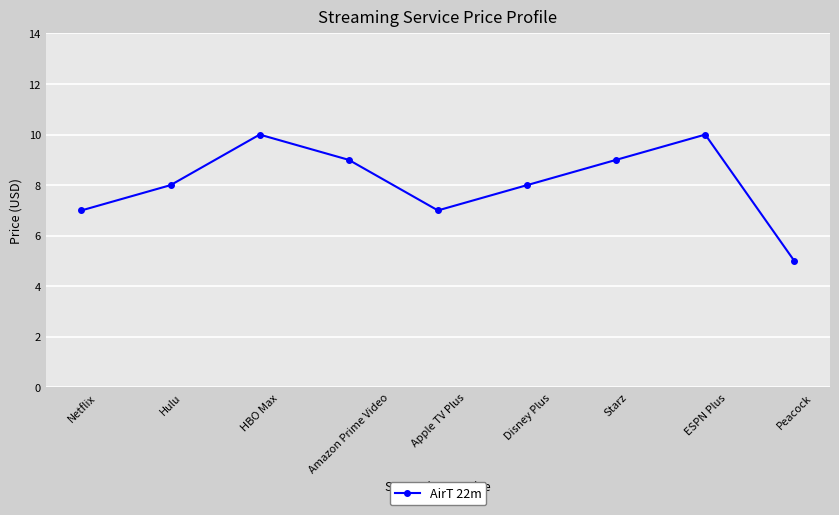

What is the label of the 8th point from the left?

ESPN Plus